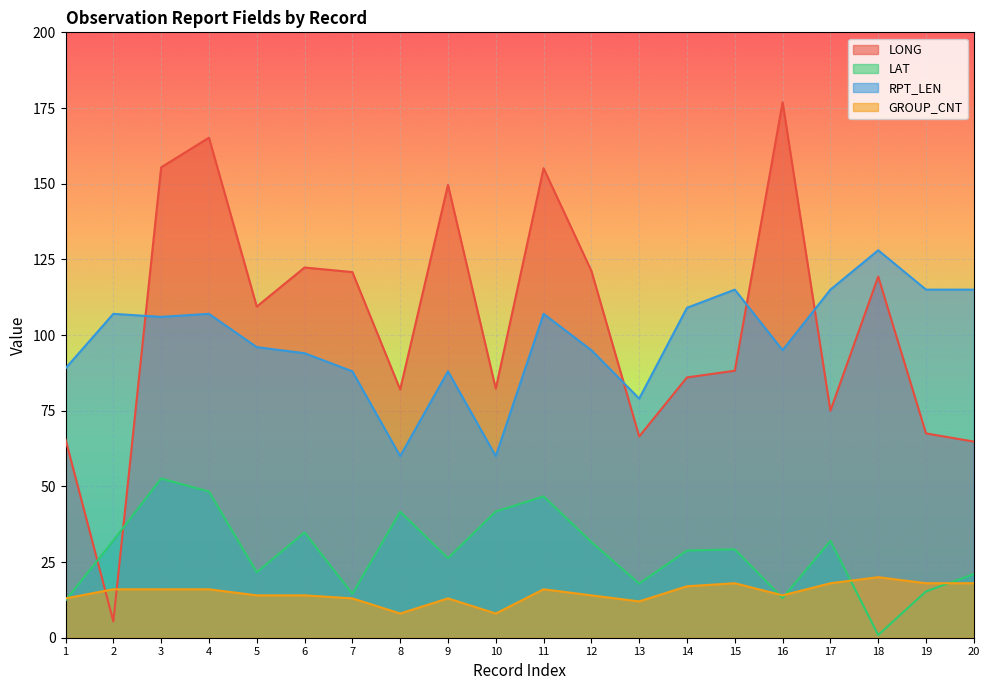

True or false: RPT_LEN and LAT intersect in this chart.

False